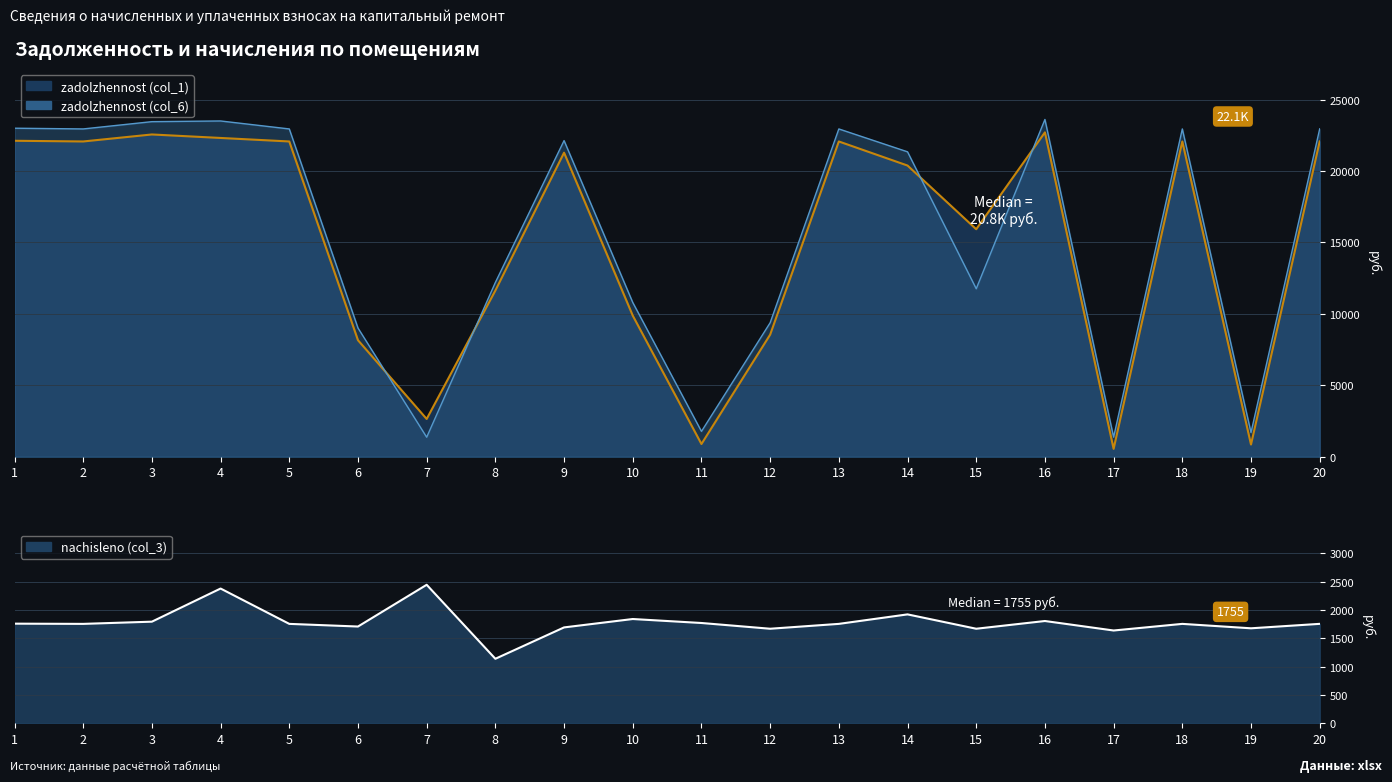

In nachisleno, how many points are lower than both neighbors (excluding endpoints)?

7